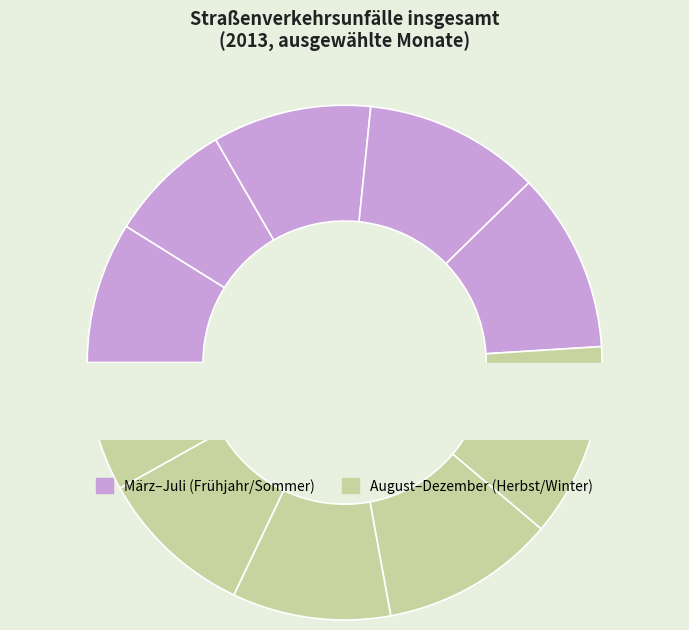

Which category has the biggest portion of the pie?

August